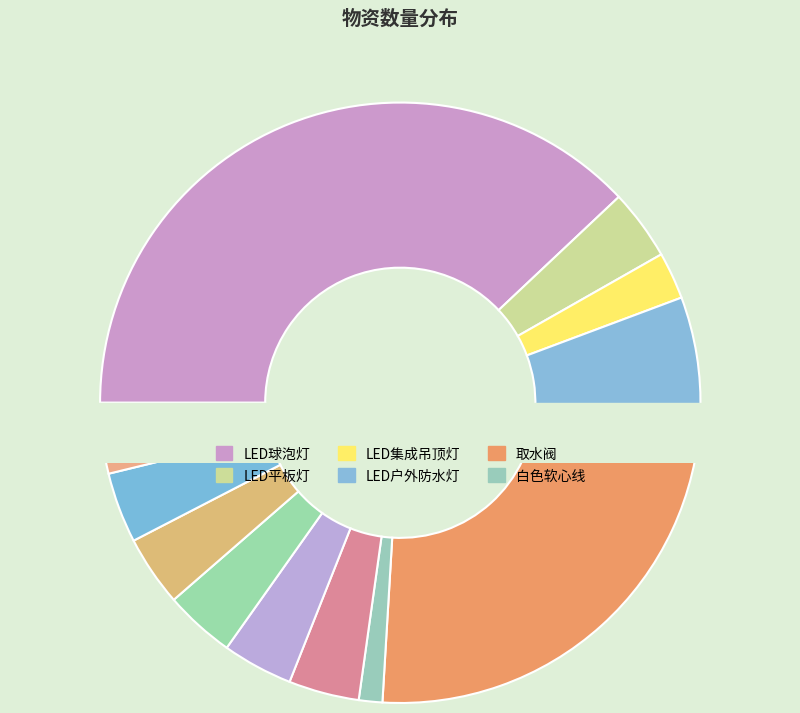

Which slice is the smallest?

白色软心线